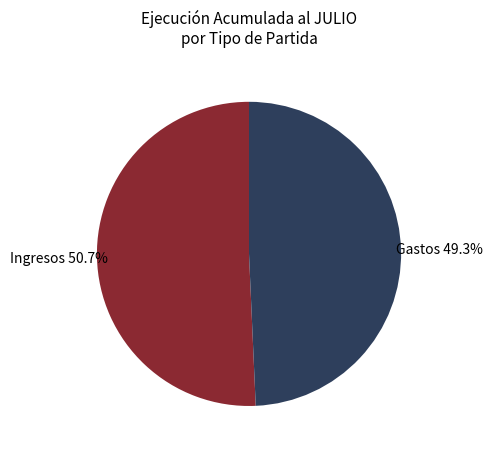

What is the largest slice in the pie chart?

Ingresos